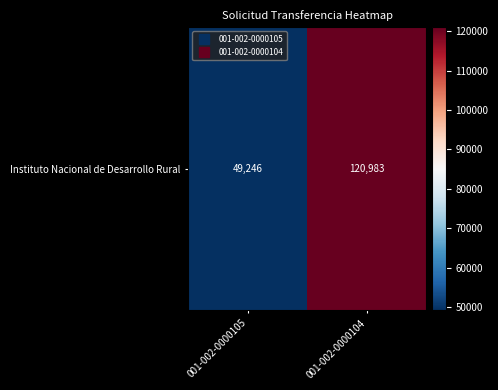

Reading left to right, list all the values displayed in this chart.

49246	120983